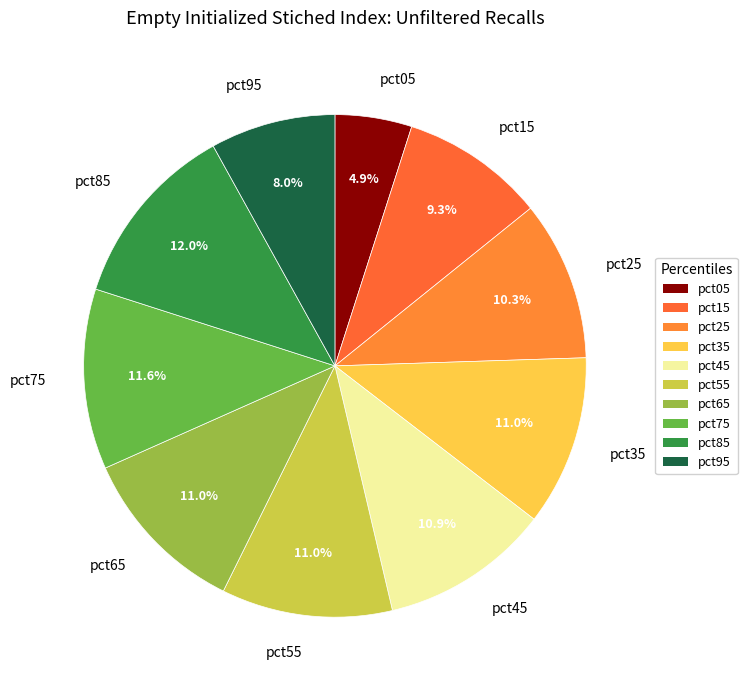

The pct05 slice represents 5% of the pie. True or false?

True